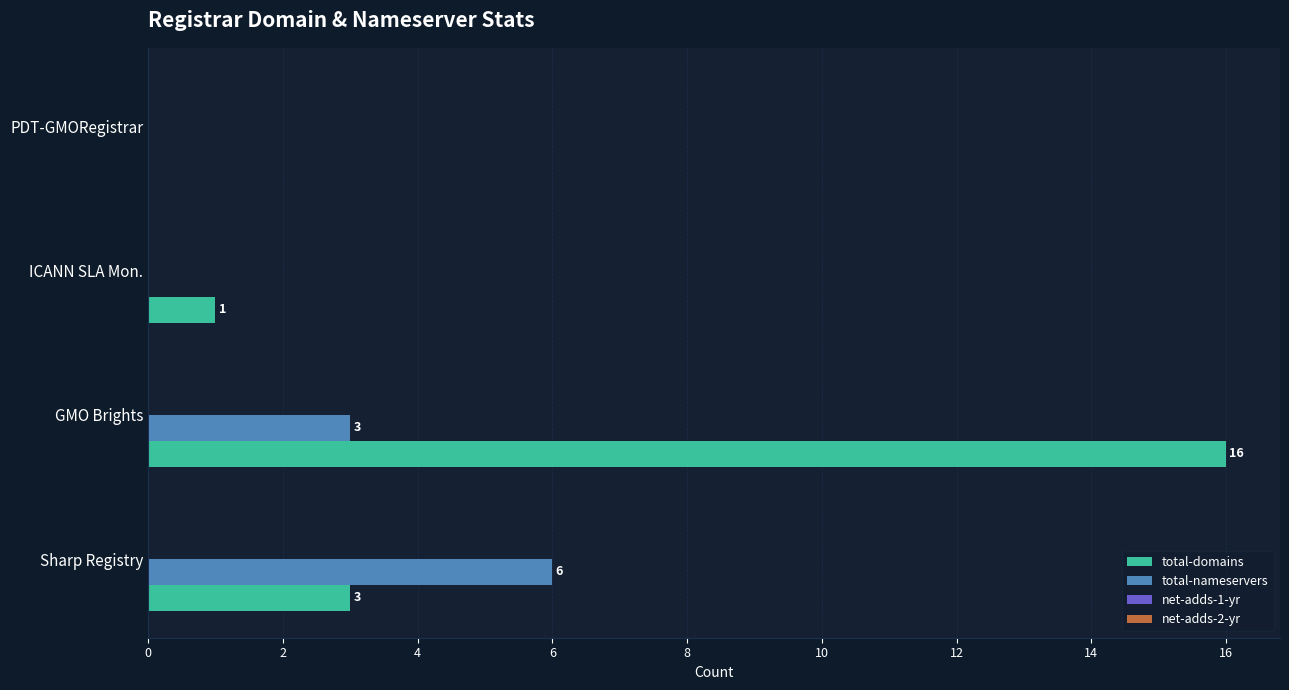

Where is total-nameservers nearest to the value 3?

GMO Brights